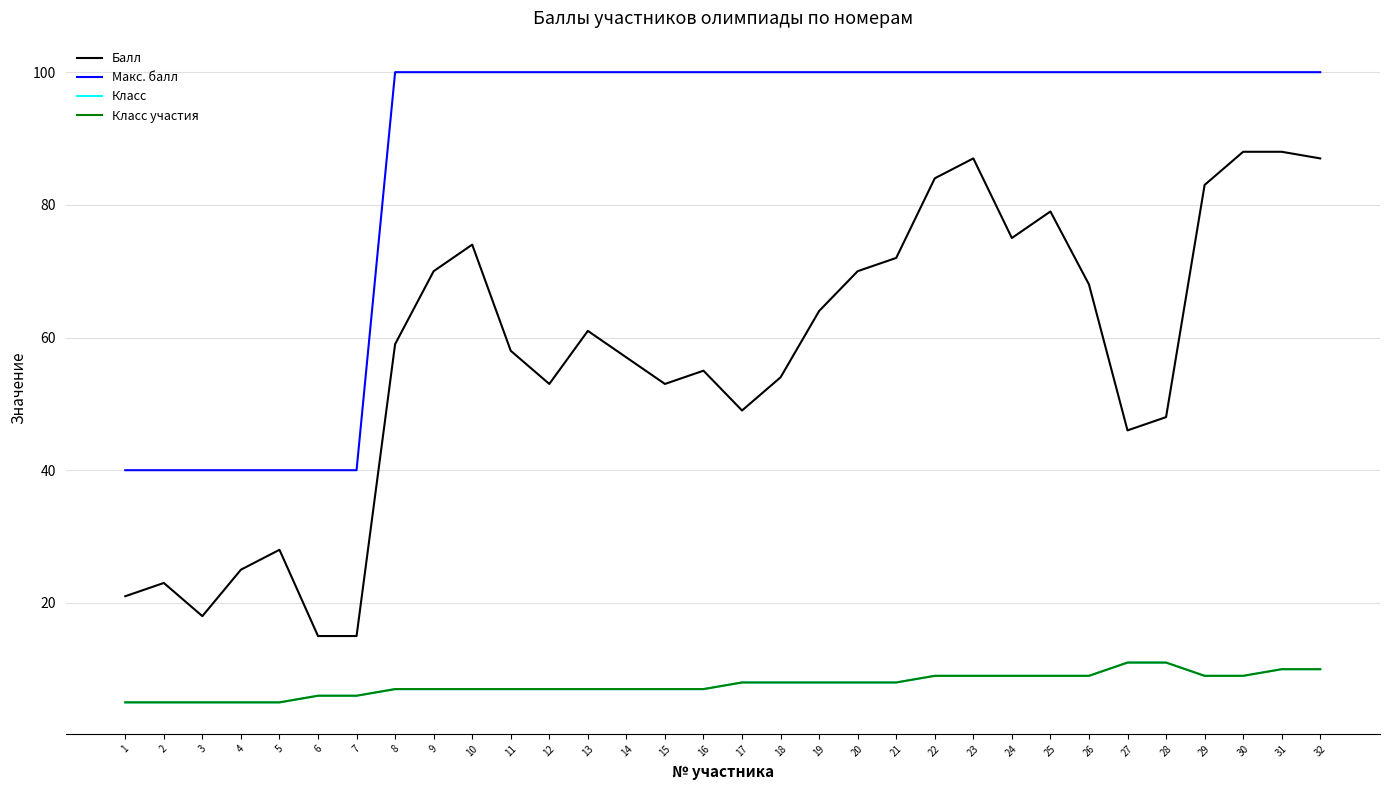

Read the Балл value at 17, to the nearest 5.

50